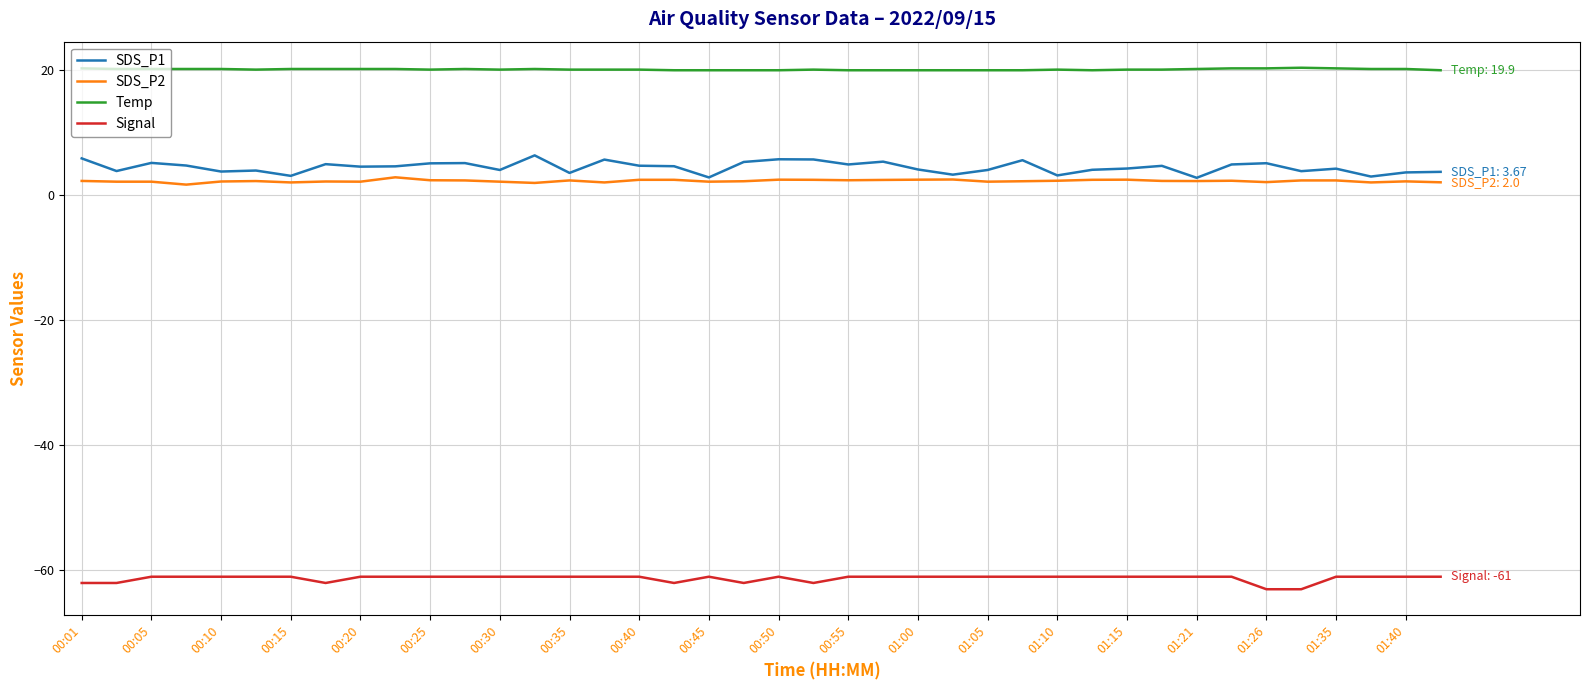

What is the minimum value shown in the chart?

-63.0